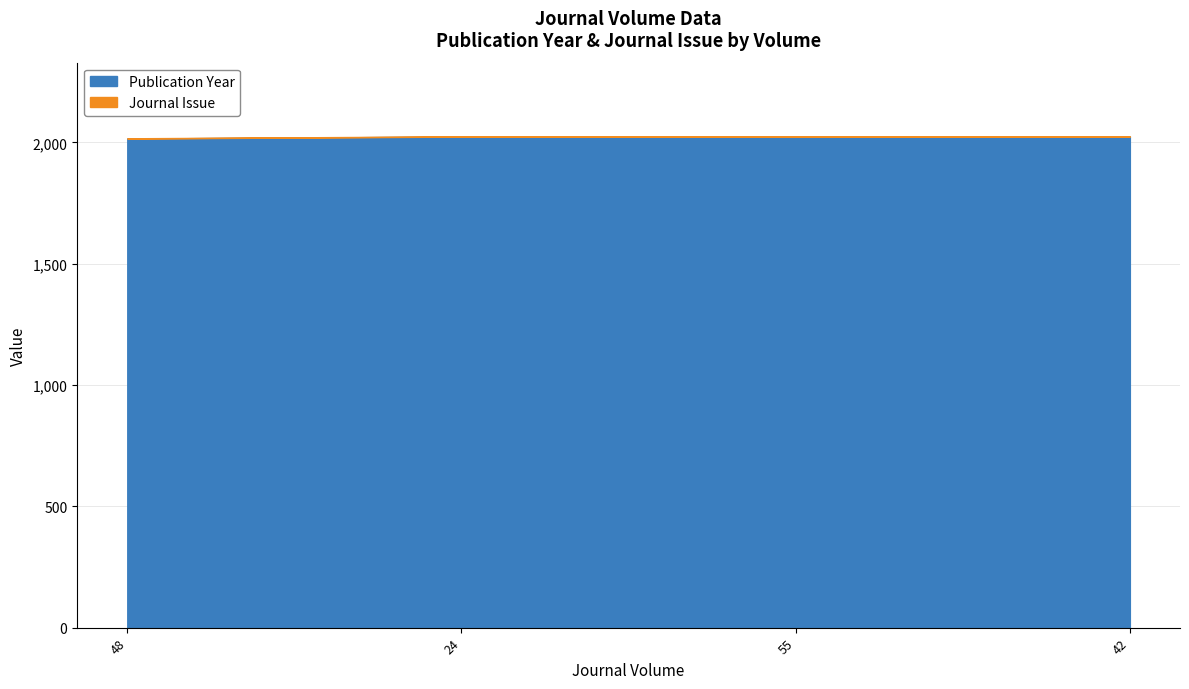

What is the sum of the Journal Issue values at 48 and 42?

2